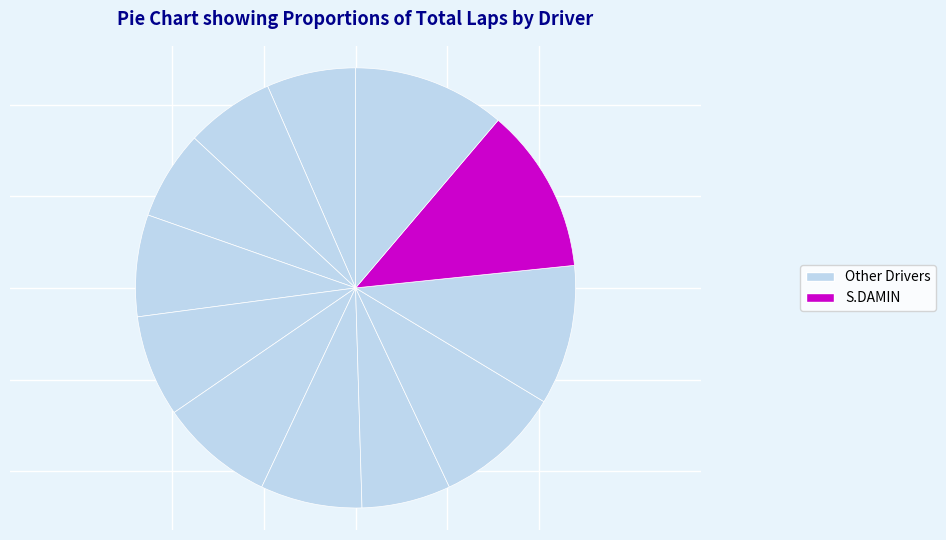

What is the largest slice in the pie chart?

S.DAMIN